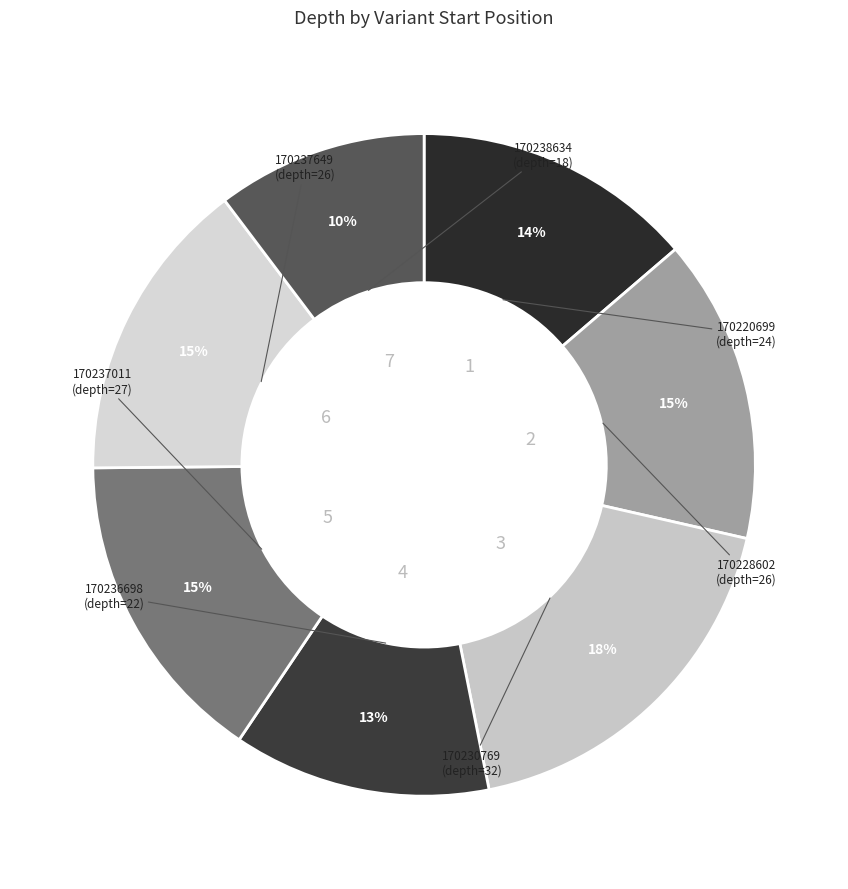

How many segments does this pie chart have?

7